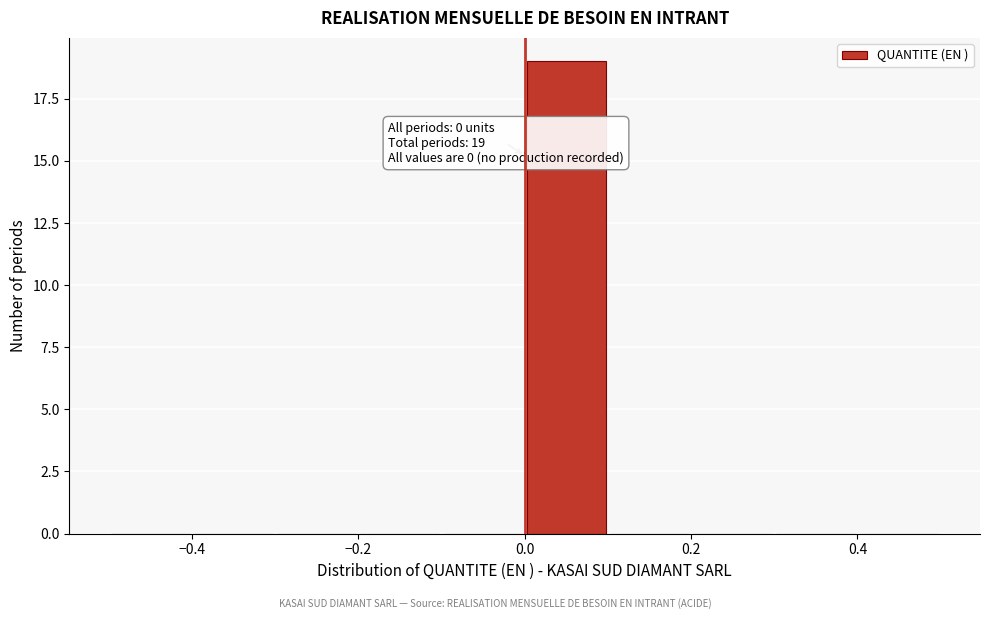

Over which range of the x-axis is the bar tallest?

0.0 to 0.1